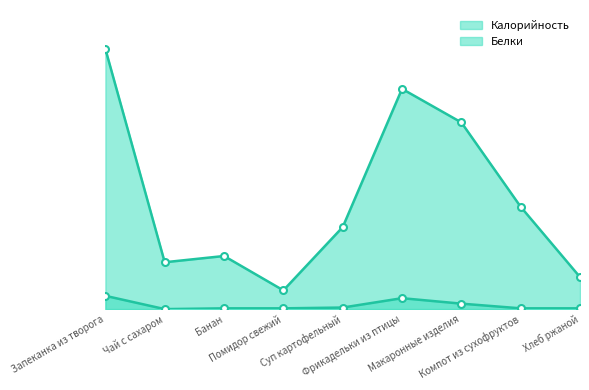

At which label does Калорийность reach its minimum?

Помидор свежий